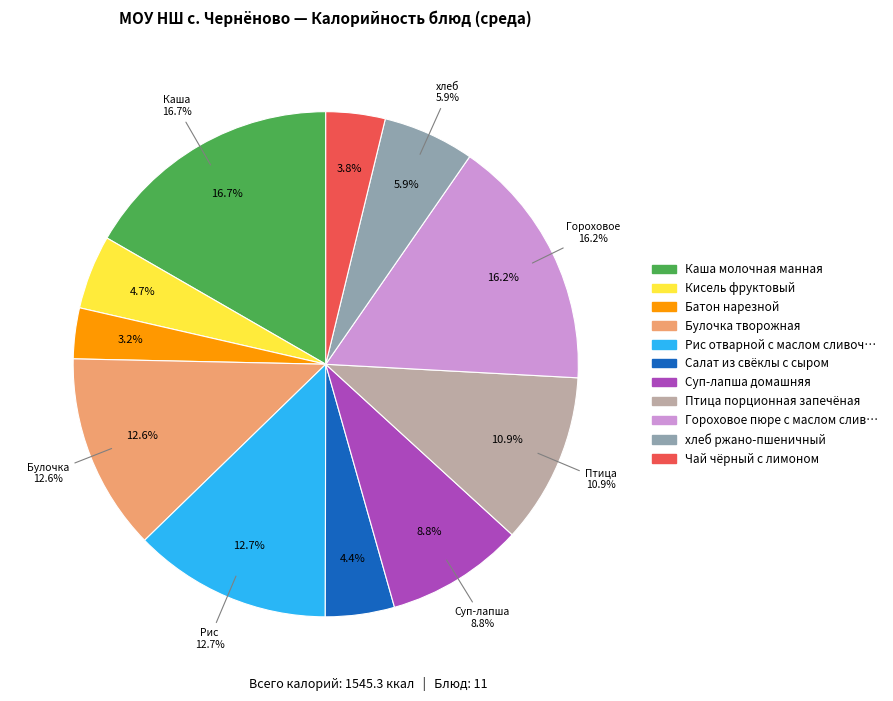

Rank the categories by value from highest to lowest.

Каша молочная манная, Гороховое пюре с маслом сливочным, Рис отварной с маслом сливочным, Булочка творожная, Птица порционная запечёная, Суп-лапша домашняя, хлеб ржано-пшеничный, Кисель фруктовый, Салат из свёклы с сыром, Чай чёрный с лимоном, Батон нарезной